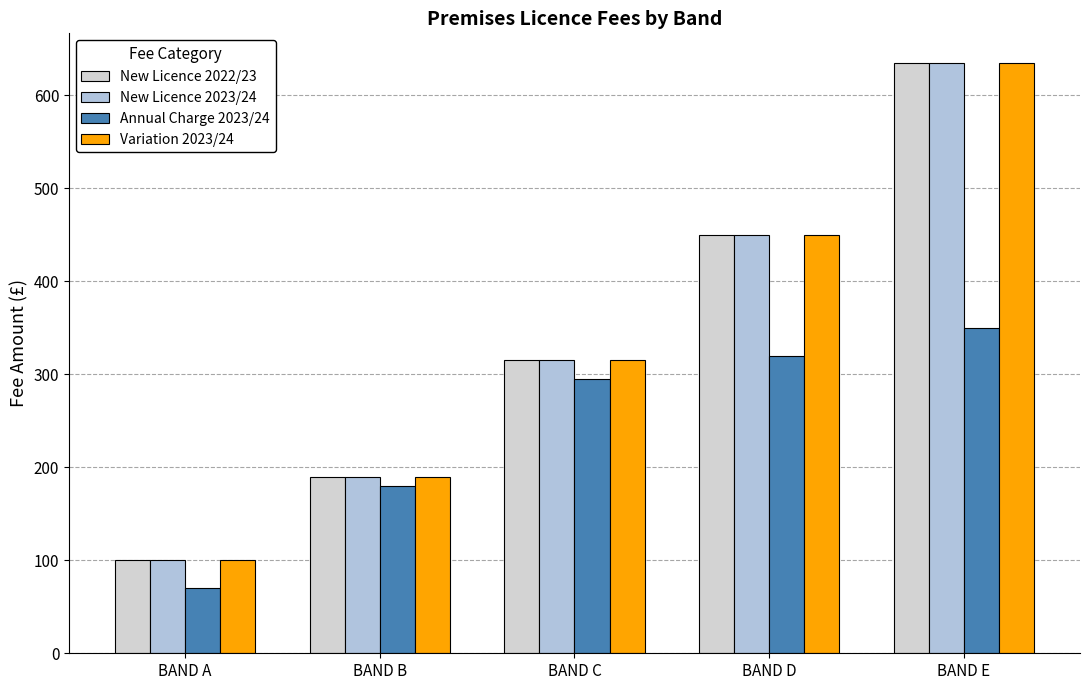

Reading left to right, transcribe all the data shown in this chart.

New Licence 2022/23: BAND A=100	BAND B=190	BAND C=315	BAND D=450	BAND E=635
New Licence 2023/24: BAND A=100	BAND B=190	BAND C=315	BAND D=450	BAND E=635
Annual Charge 2023/24: BAND A=70	BAND B=180	BAND C=295	BAND D=320	BAND E=350
Variation 2023/24: BAND A=100	BAND B=190	BAND C=315	BAND D=450	BAND E=635